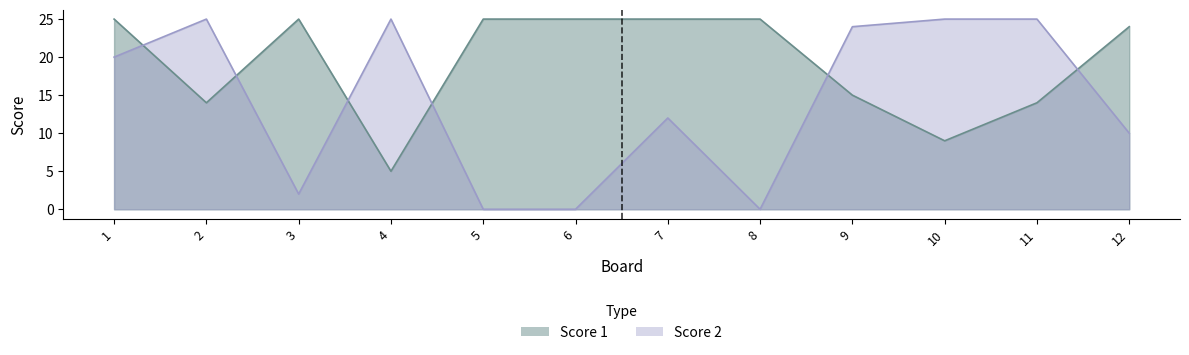

What is the difference between the maximum and minimum values in the Score 1 series?

20